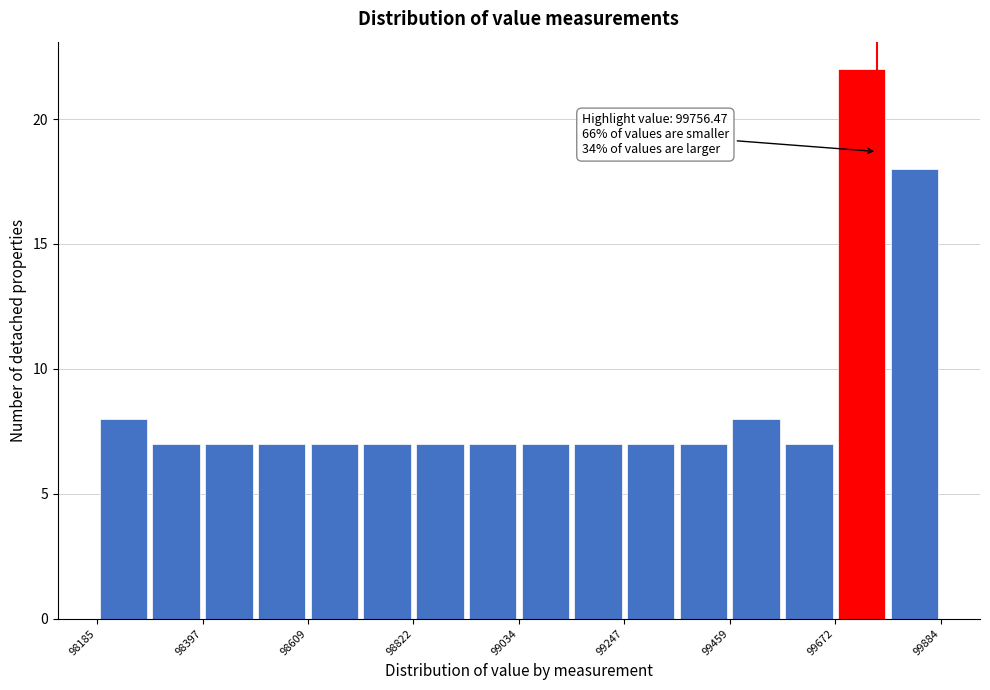

Around what value on the x-axis is the tallest bar? Give the approximate position of its centre, as read against the axis.

99750